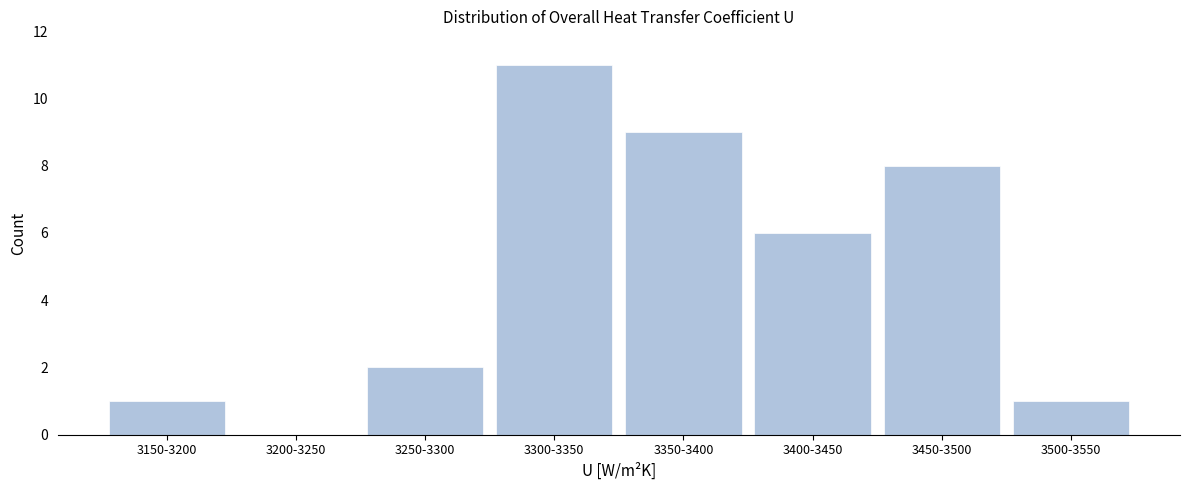

Reading left to right, list all the values displayed in this chart.

3150-3200=1	3200-3250=0	3250-3300=2	3300-3350=11	3350-3400=9	3400-3450=6	3450-3500=8	3500-3550=1